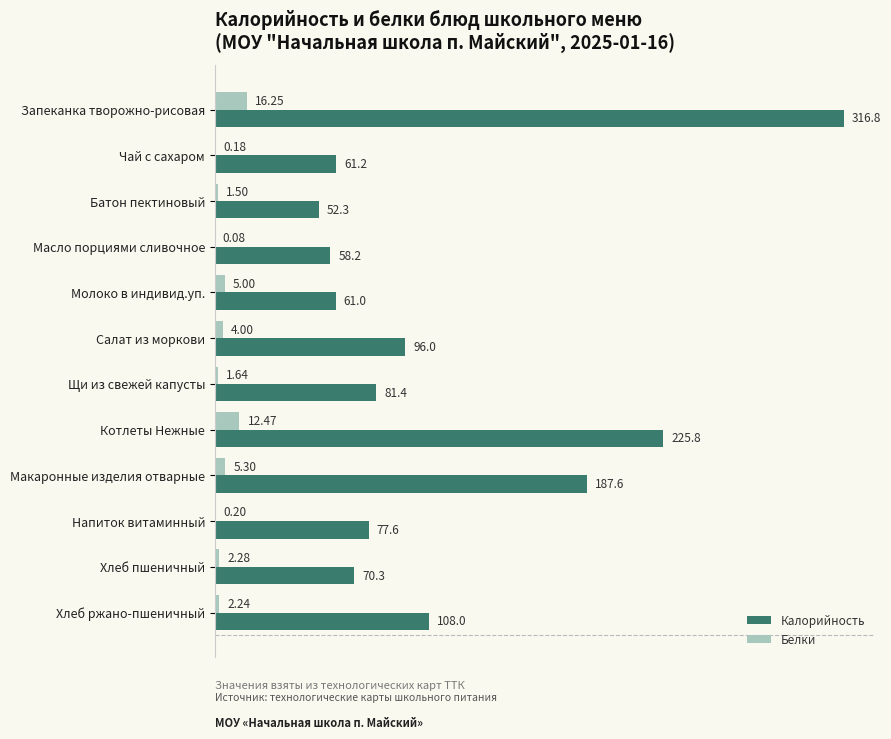

Which label corresponds to the largest value in the chart?

Запеканка творожно-рисовая